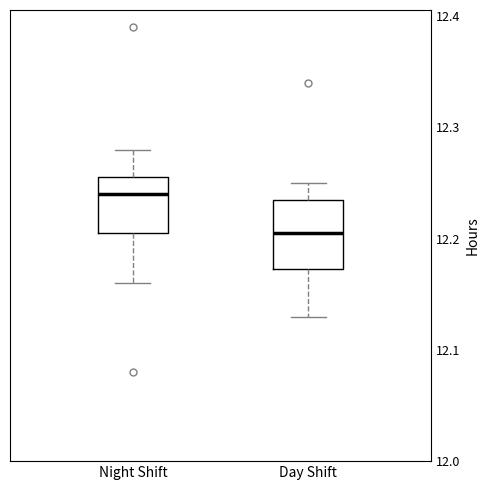

Which box is the tallest, from its lower edge to its upper edge?

Day Shift